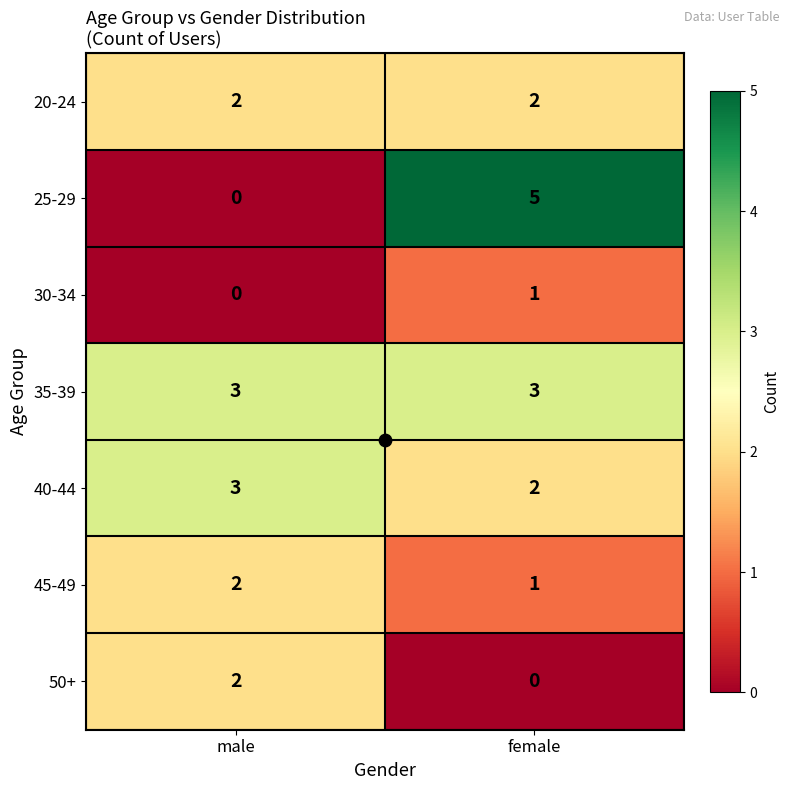

Which series changed the most between male and female?

25-29